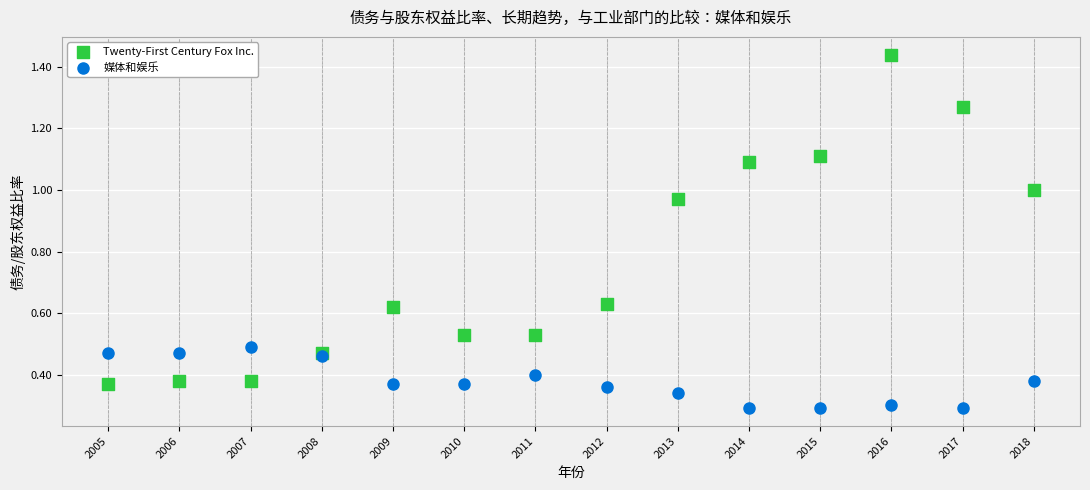

What is the X range (max minus min) for the scatter plot?

13.0